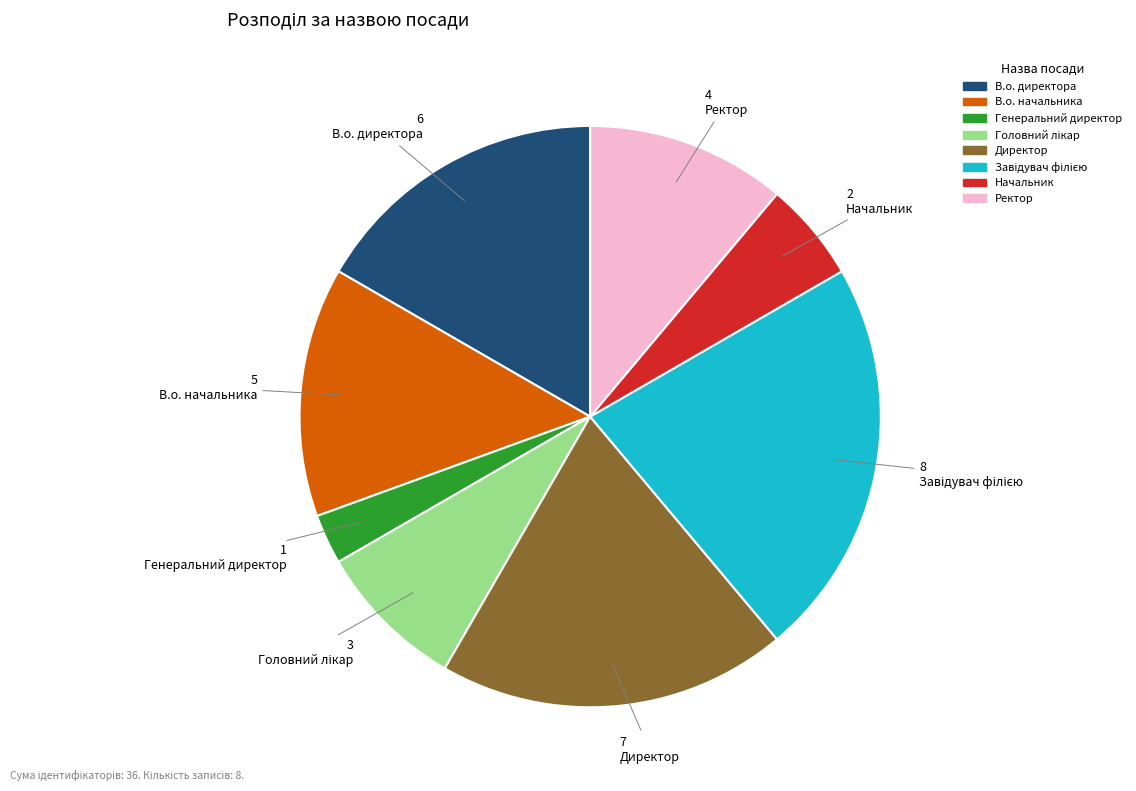

Is there a majority slice in this chart?

No